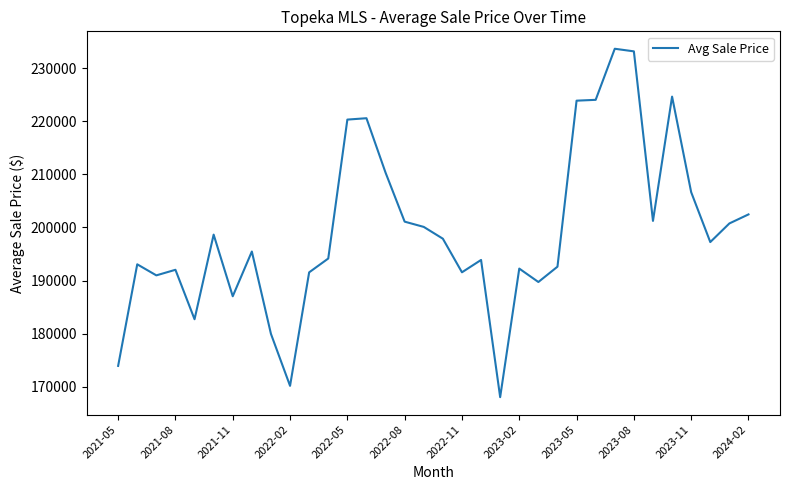

What is the minimum value shown in the chart?

168040.2